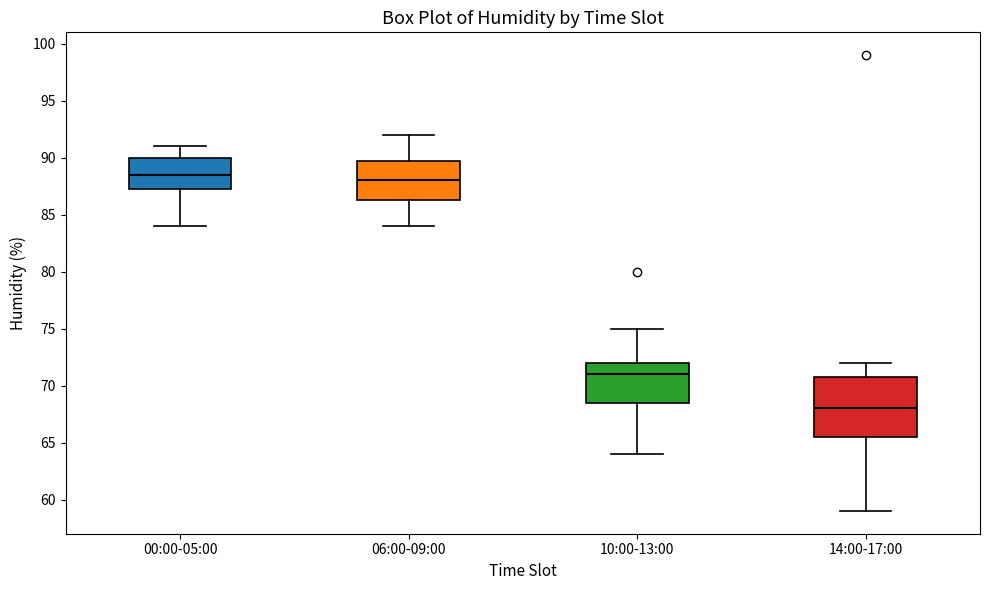

Where does the lower whisker of the box for 10:00-13:00 end on the y-axis? The values are not printed on the chart, so give them approximately, as read against the axis.

64.0